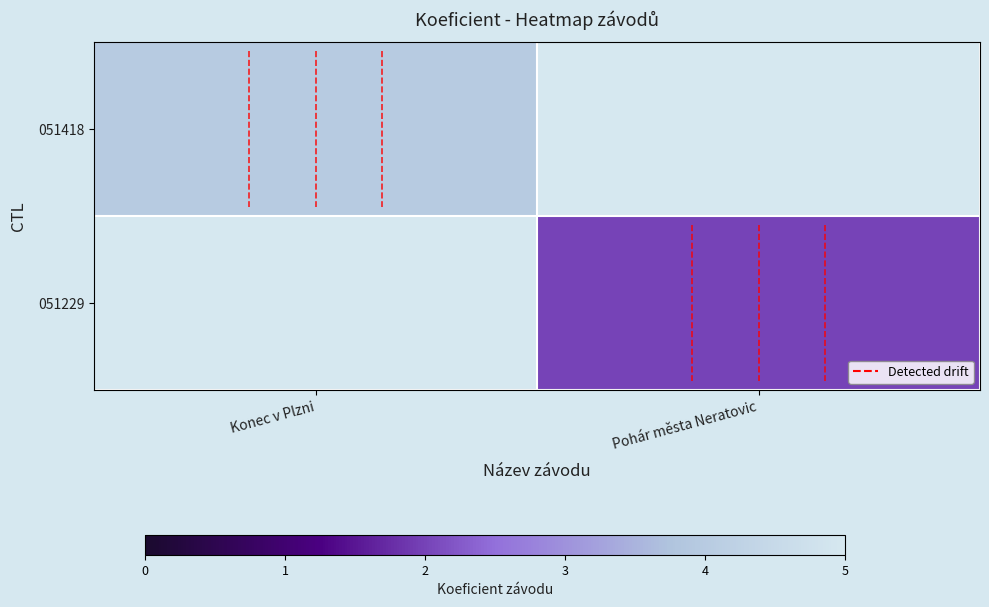

Which category has the lowest value in the 051418 series?

Konec v Plzni